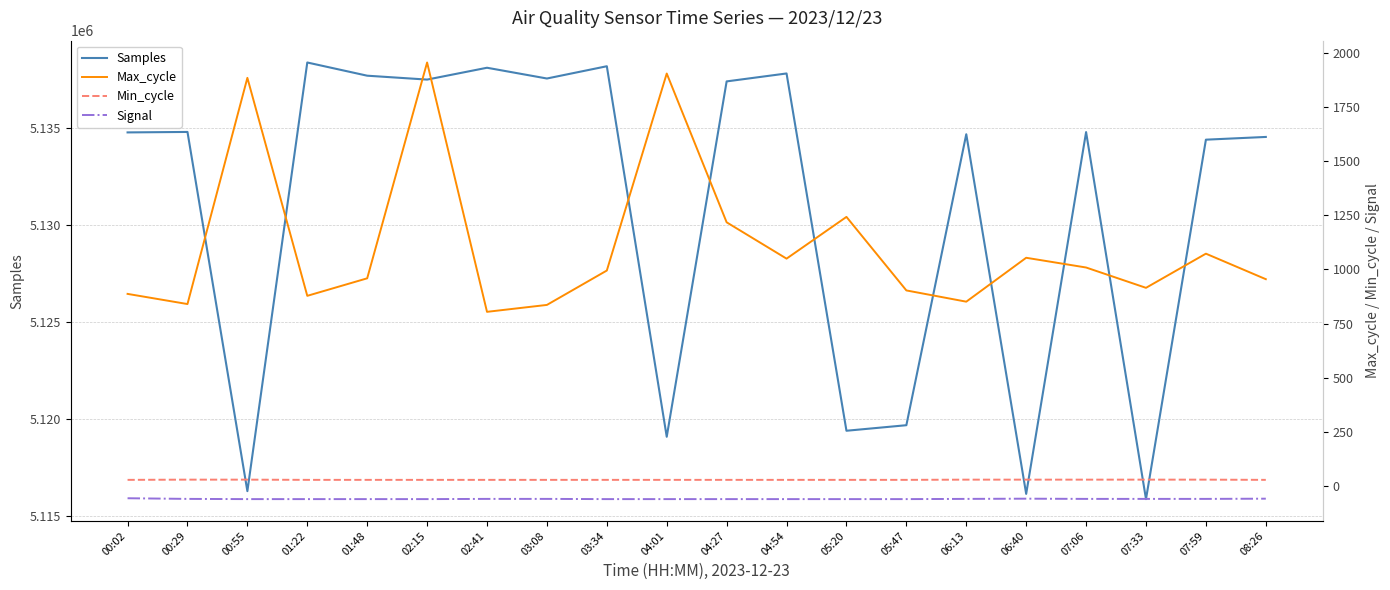

Between 00:02 and 06:13, which series saw the biggest shift?

Samples